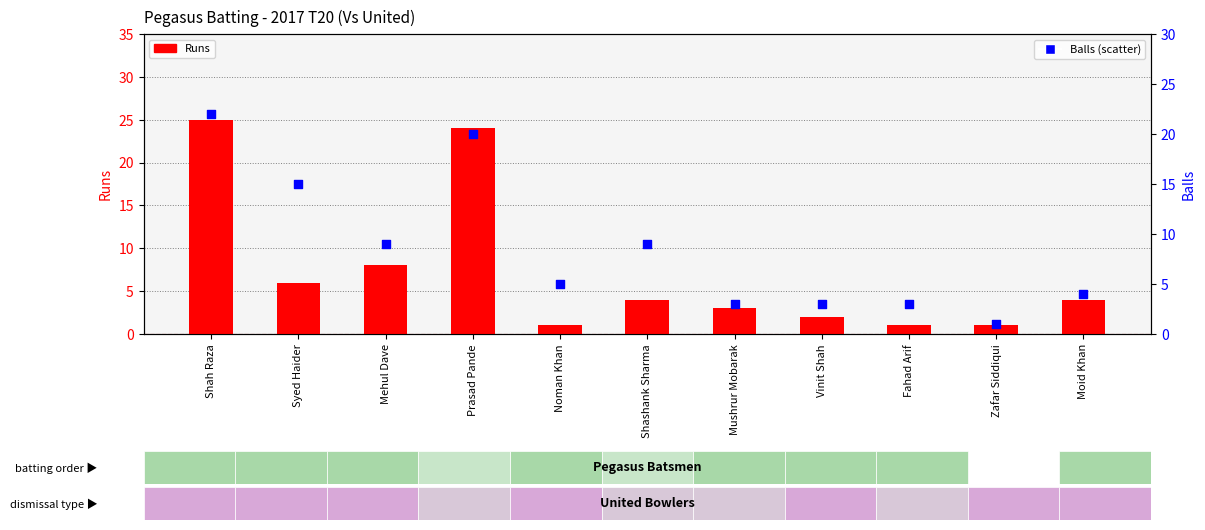

At which category is the sum across all series the highest?

Shah Raza